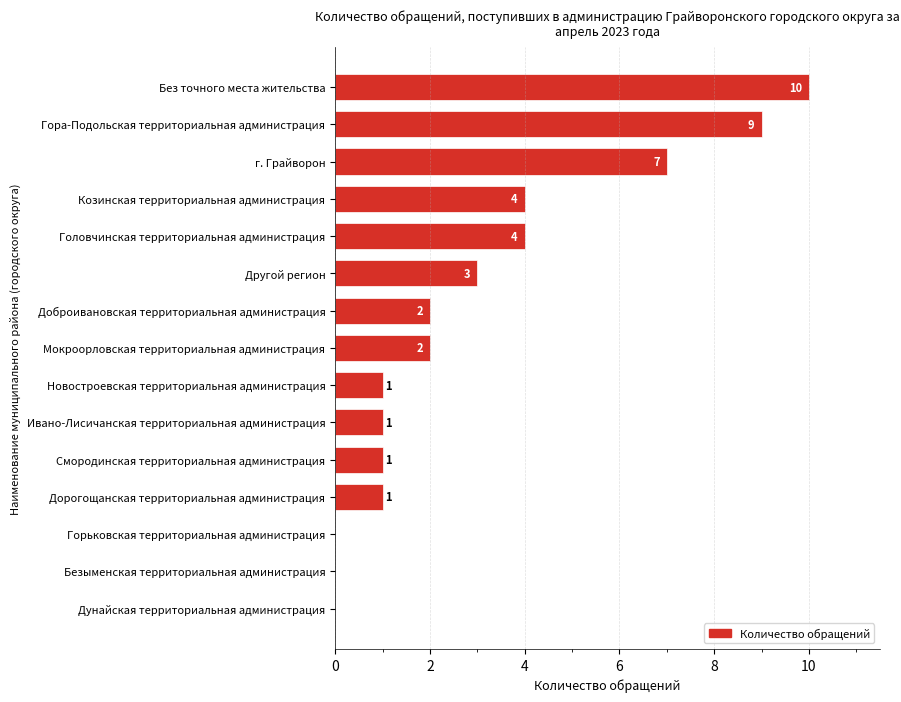

What is the change in value from Дунайская территориальная администрация to Новостроевская территориальная администрация?

+1